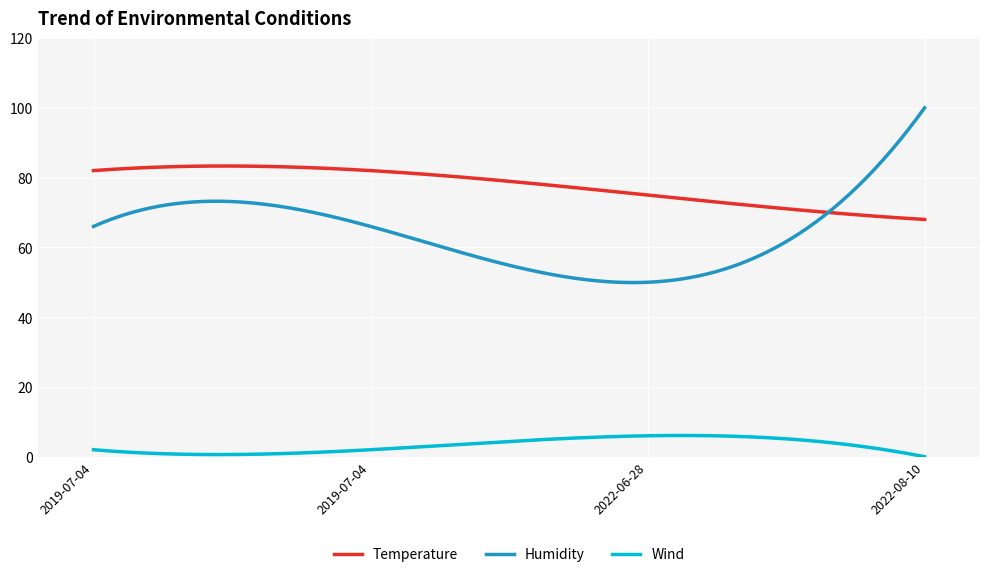

Does the chart have visible grid lines?

Yes